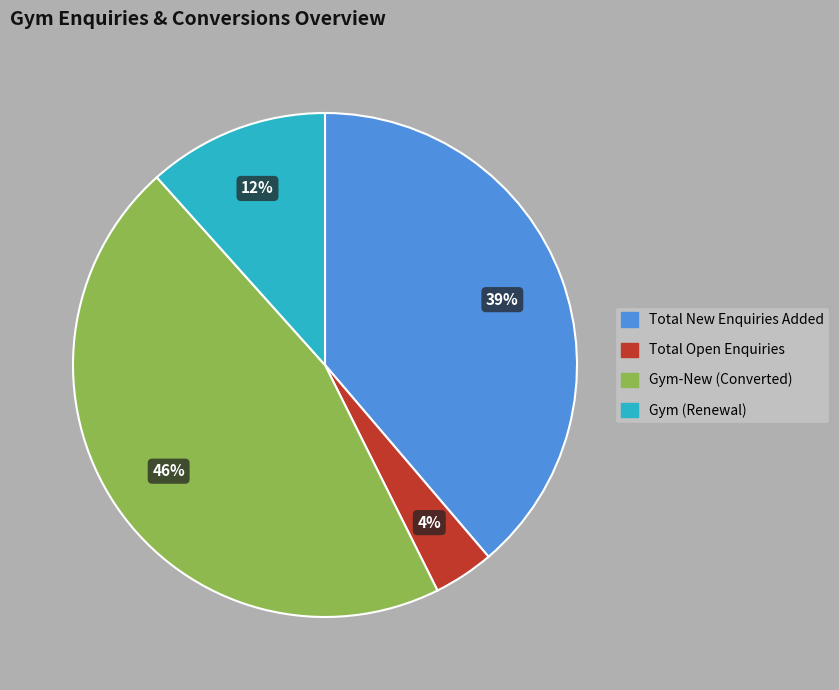

Is there any slice that represents more than half of the pie?

No